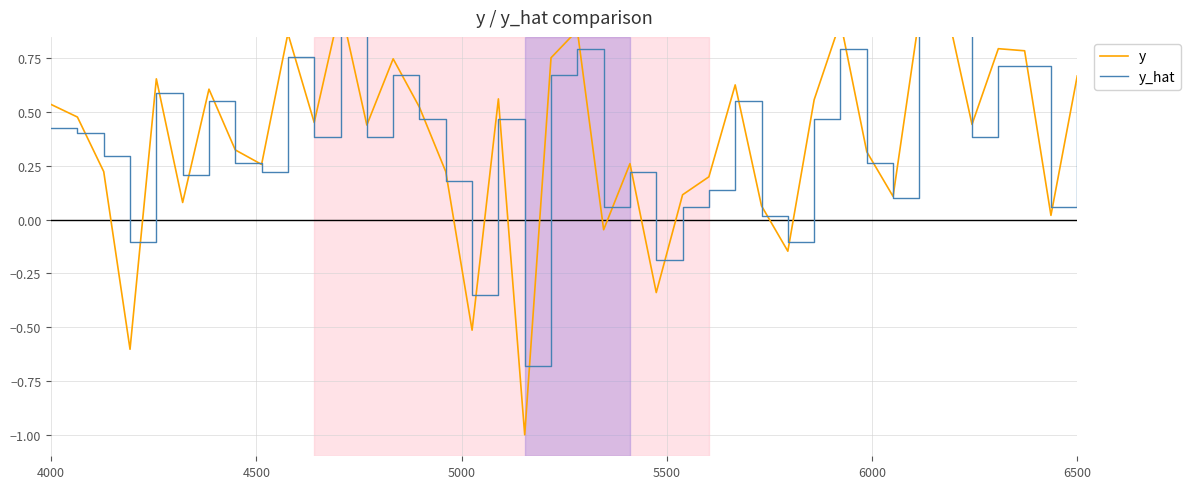

At how many categories does at least one series exceed 0?

35